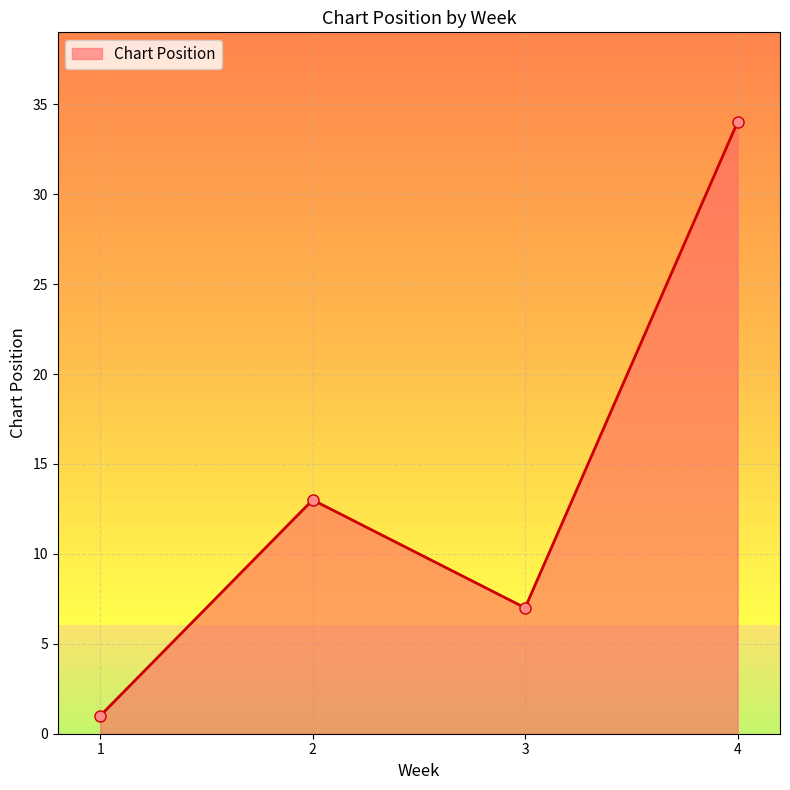

Is it true that the value at 4 is 51?

False